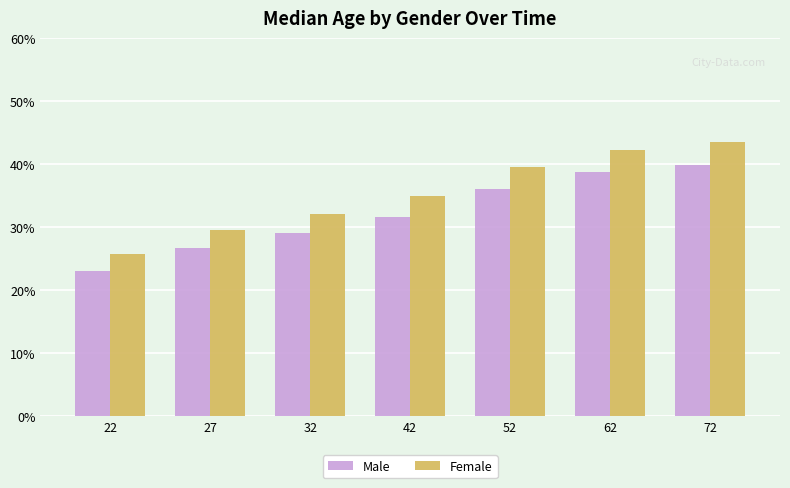

True or false: Male has a value of 58.0 at 62.

False